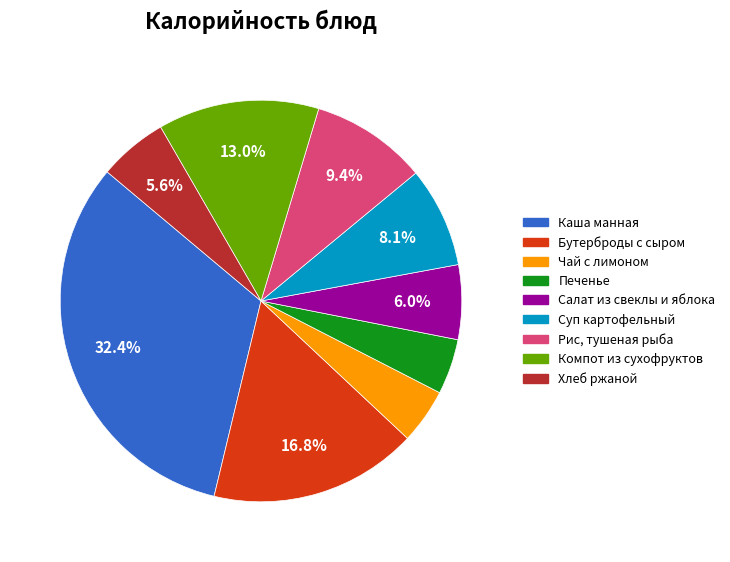

Which slice is the largest?

Каша манная